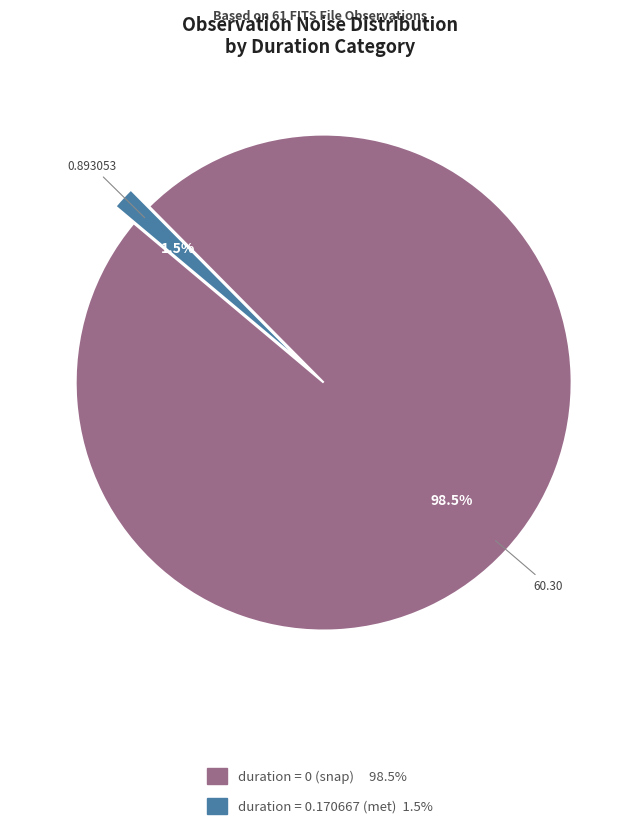

Is there a majority slice in this chart?

Yes